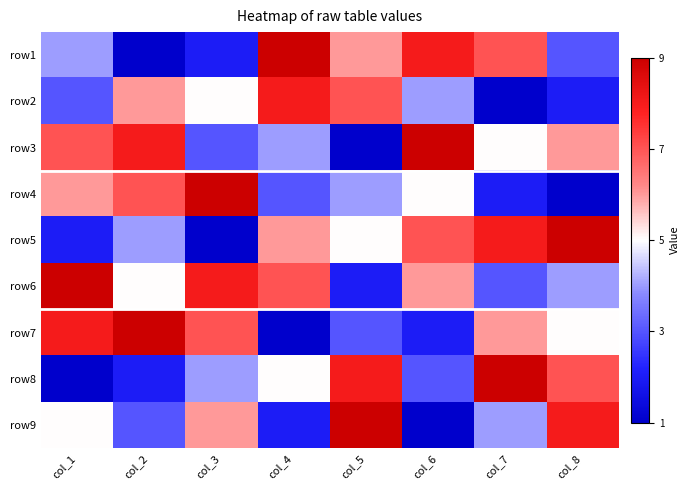

What is the difference between the highest and lowest values at col_5?

8